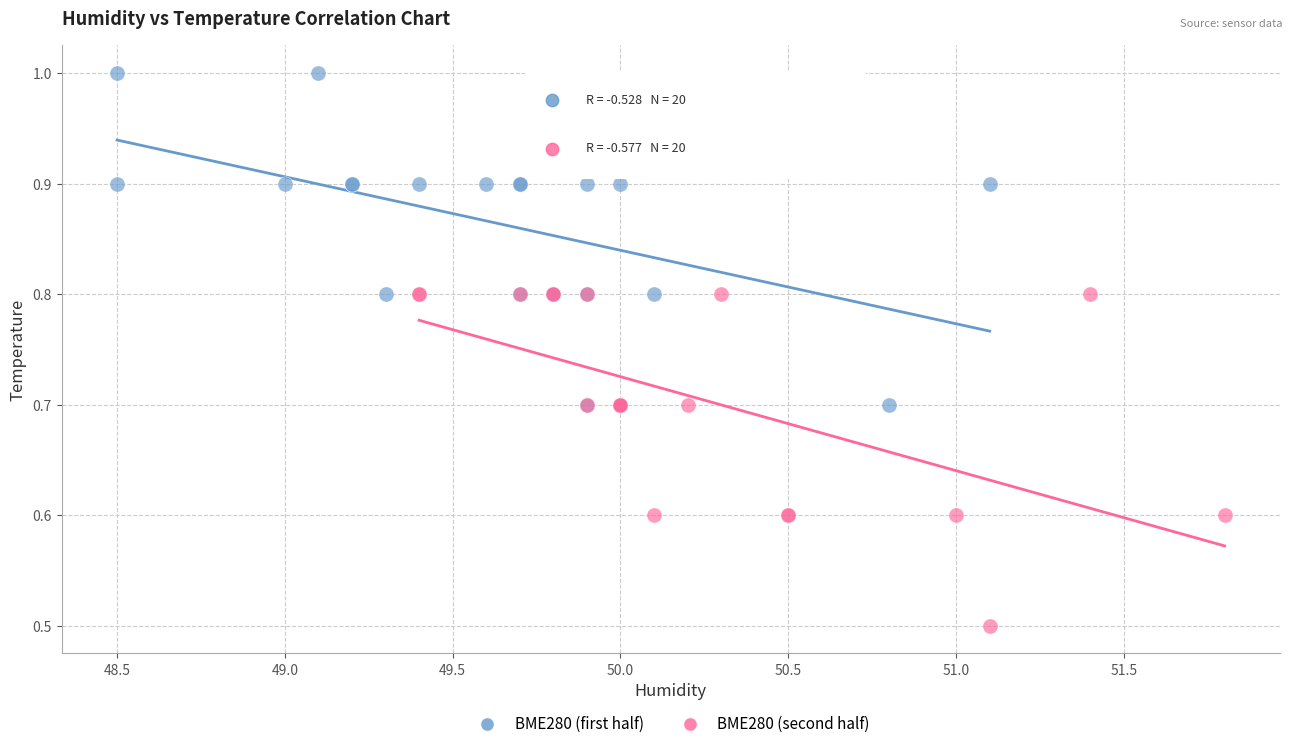

What are all the series names shown in the legend?

BME280 (first half), BME280 (second half)